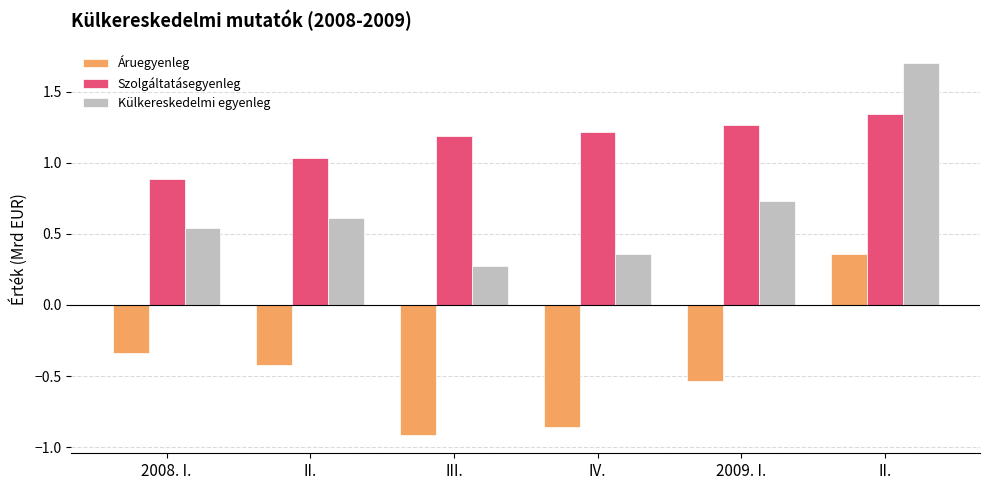

How many bars are there in total?

18